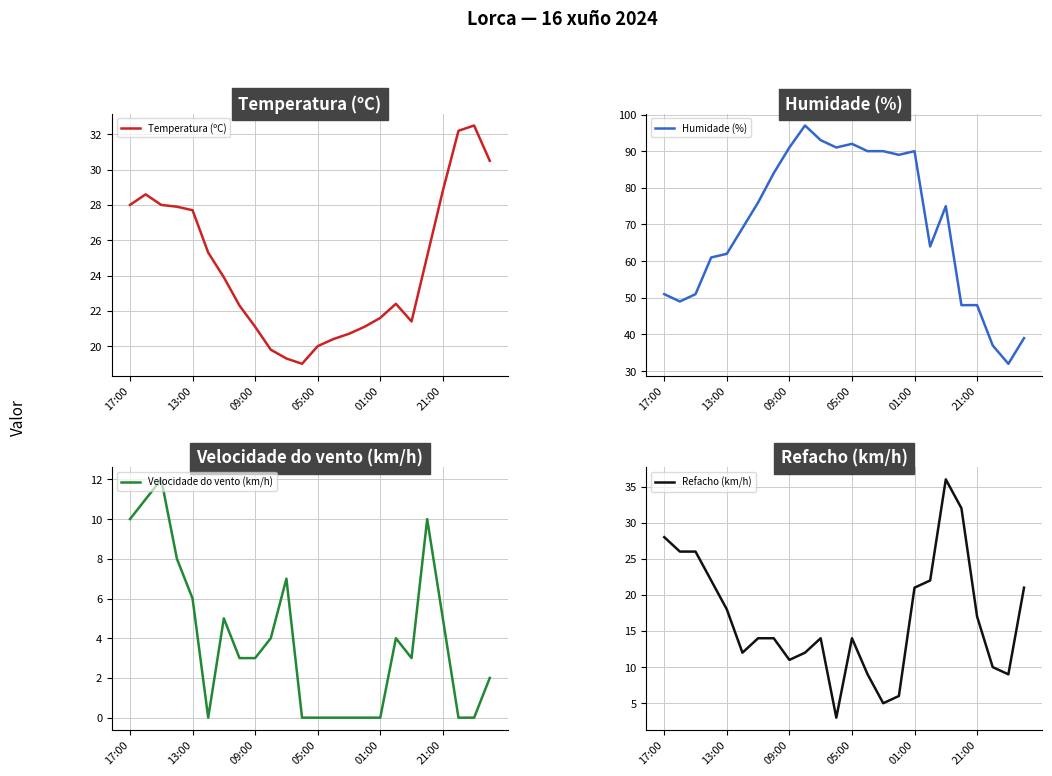

How many lines are shown in the chart?

4